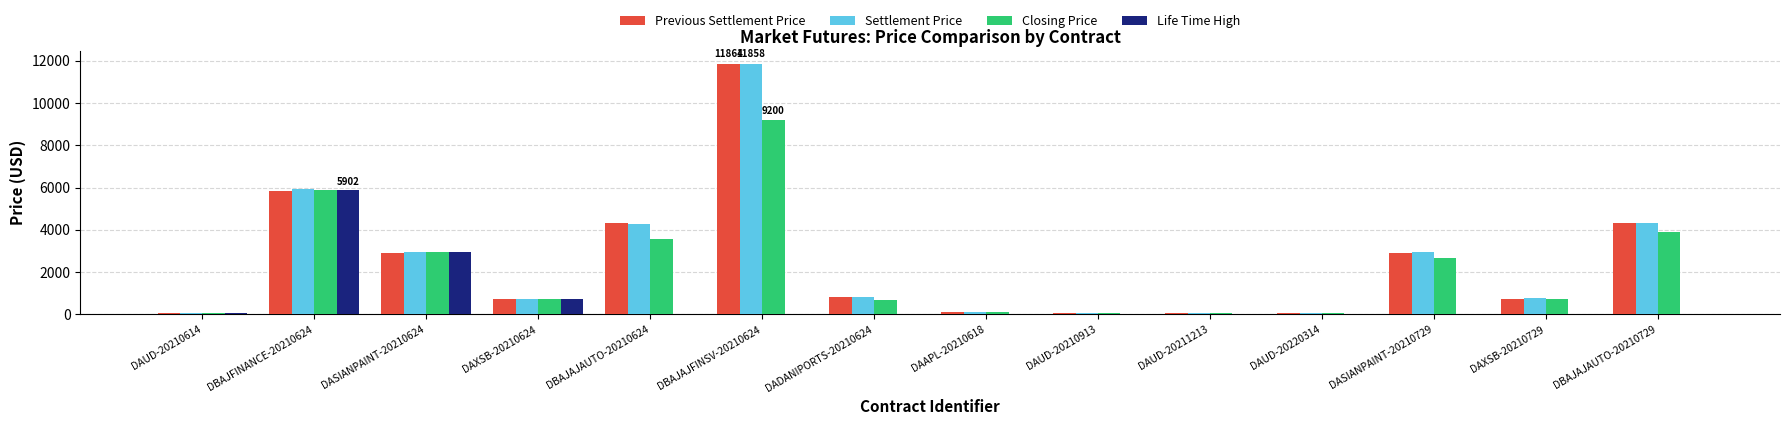

How many distinct data groups are displayed?

4